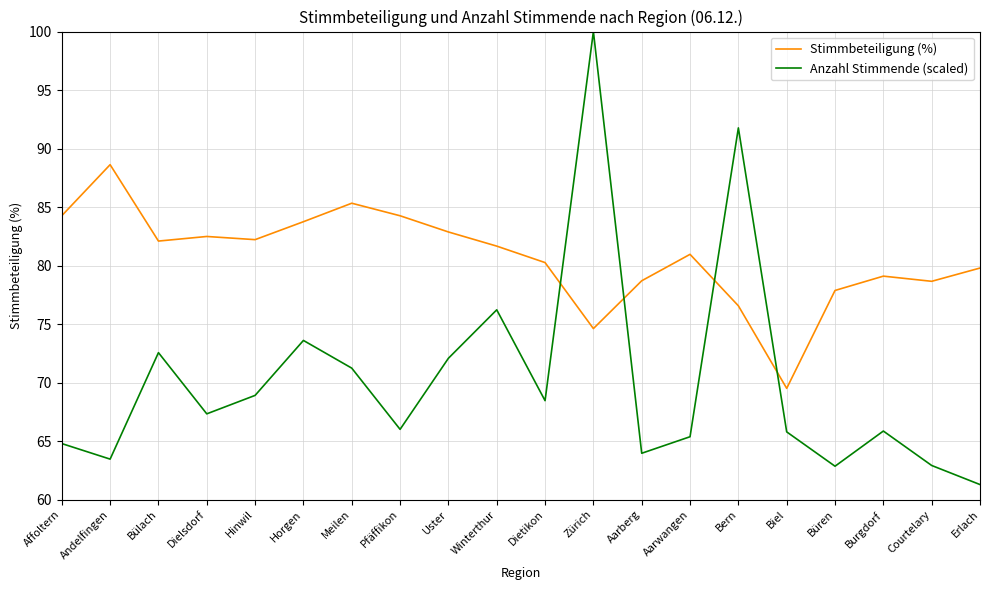

Between which two adjacent categories do Anzahl Stimmende (scaled) and Stimmbeteiligung (%) first intersect?

Dietikon and Zürich